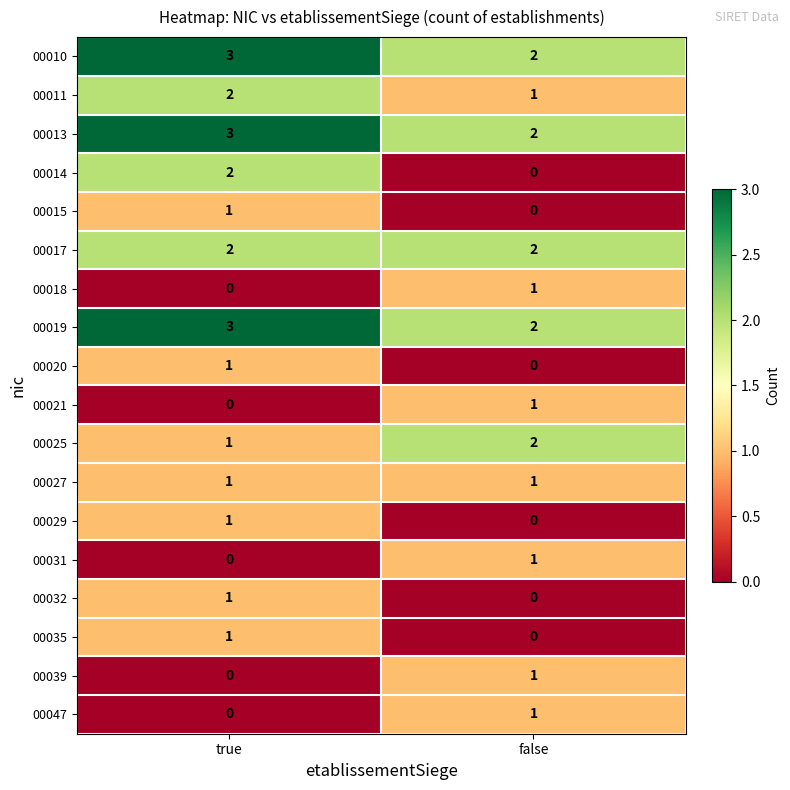

Which series has the largest range (max minus min)?

00014